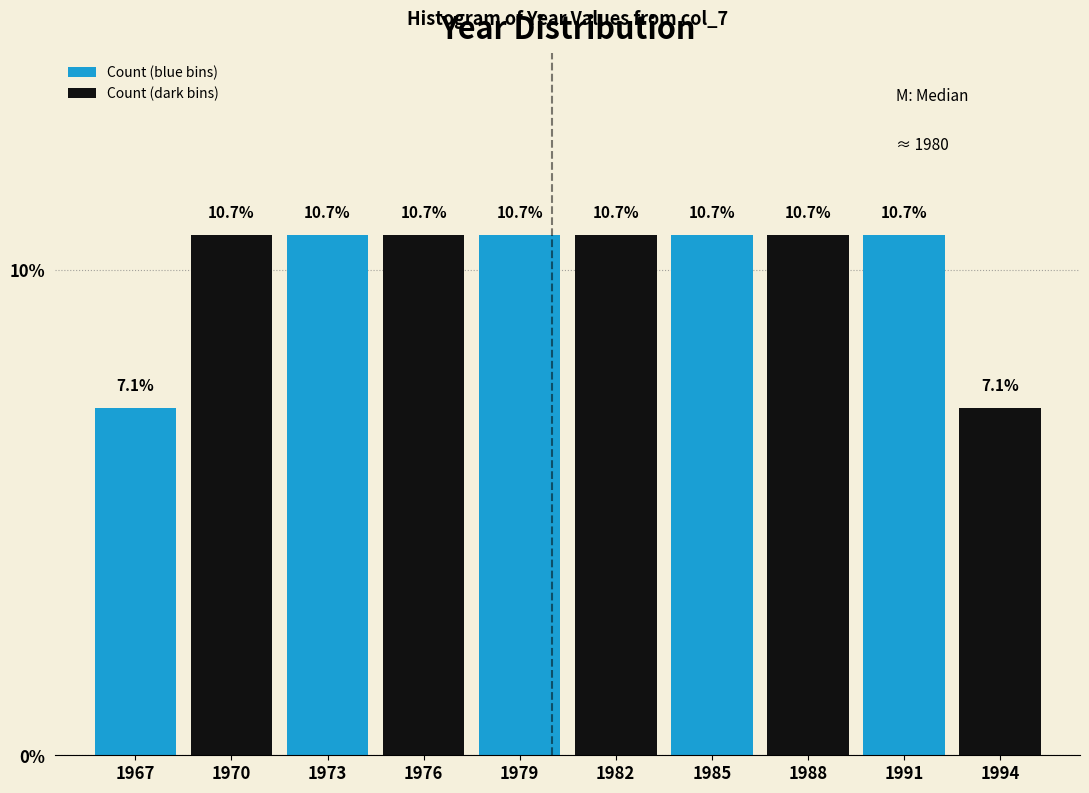

The Count (dark bins) series shows 5.4 at 1985. True or false?

False